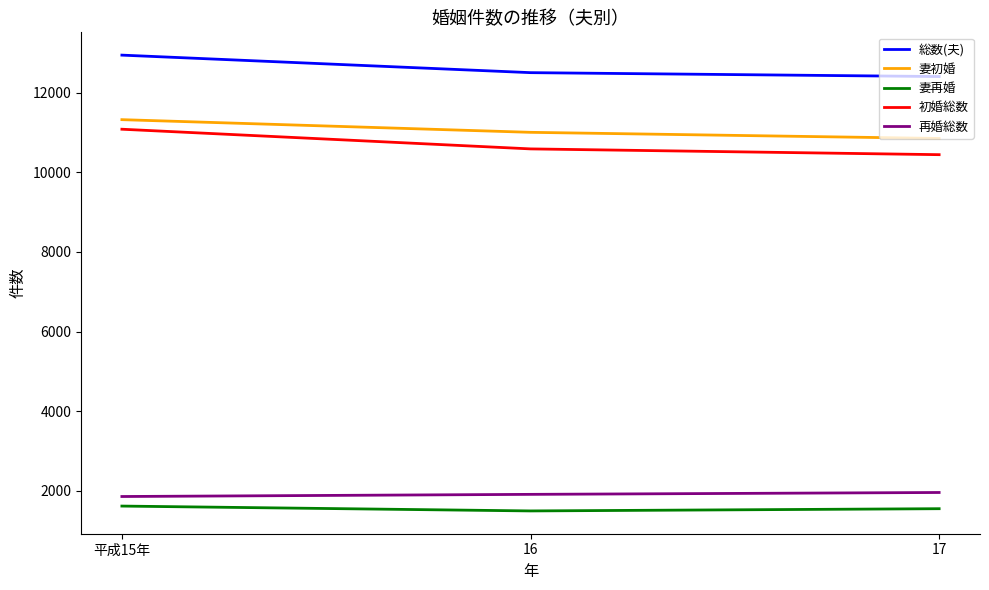

What is the spread (max minus min) of values at 16?

11002